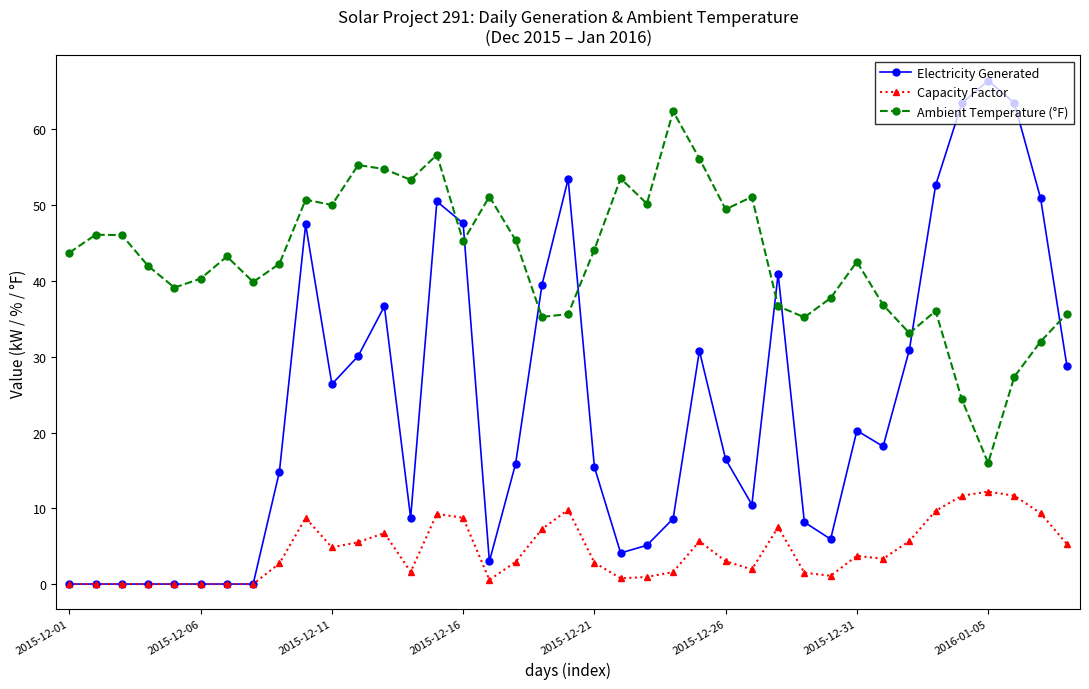

What is the value of the Ambient Temperature (°F) point at the 22nd from the left?

53.5